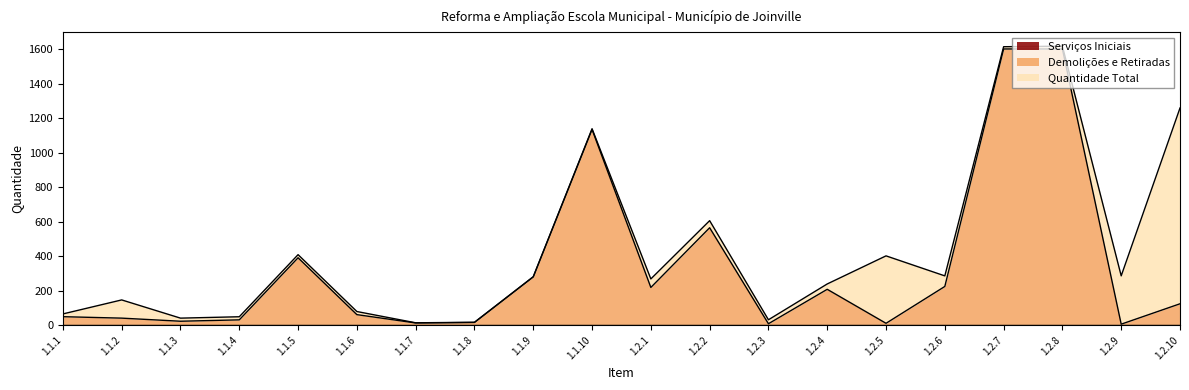

At which label does Quantidade Total first exceed 18?

1.1.2